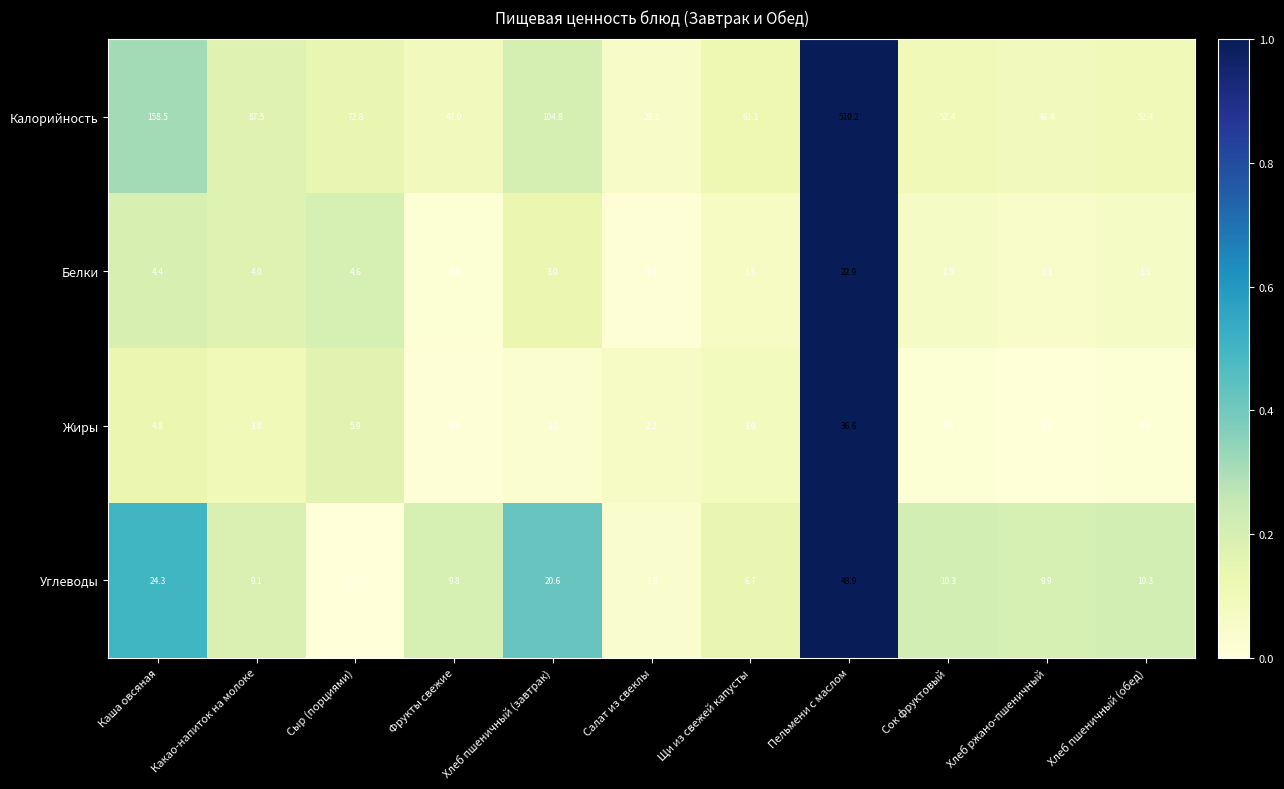

Which label corresponds to the largest value in the chart?

Пельмени с маслом